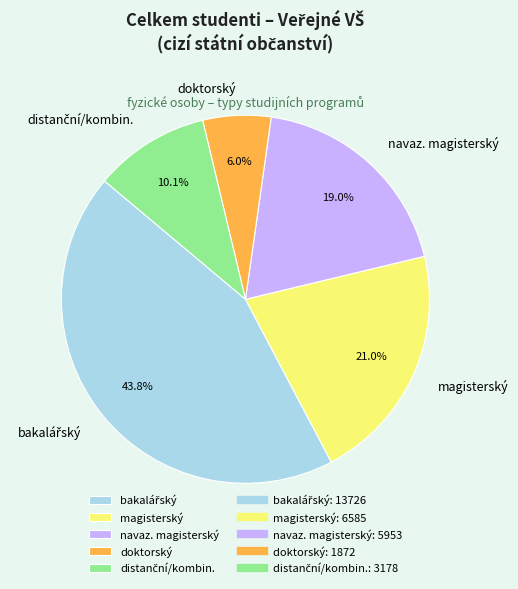

Is there any slice that represents more than half of the pie?

No